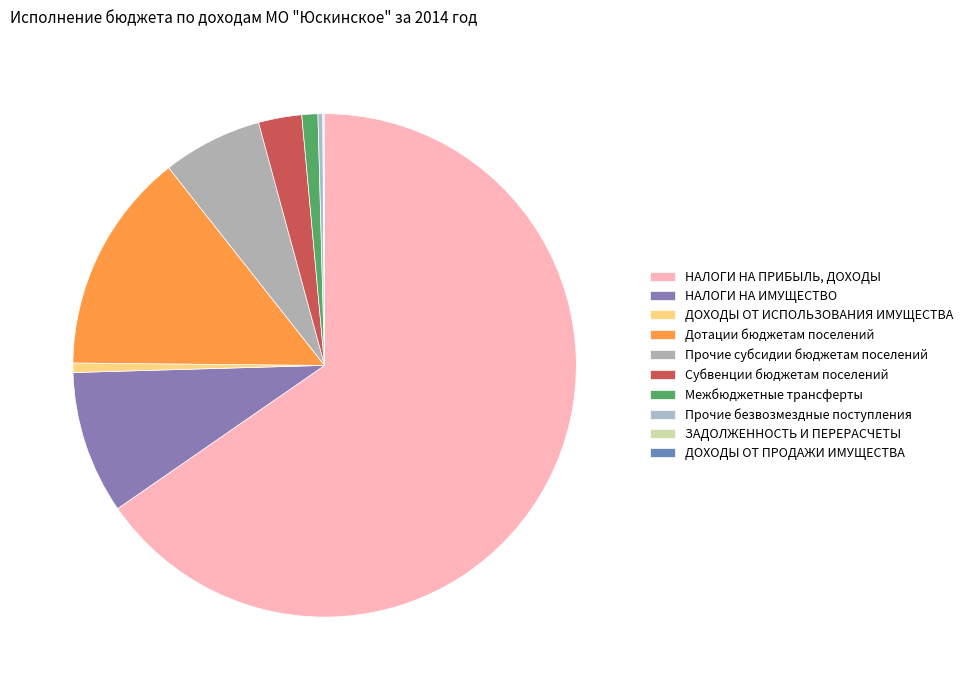

Rank the categories by value from lowest to highest.

ДОХОДЫ ОТ ПРОДАЖИ ИМУЩЕСТВА, ЗАДОЛЖЕННОСТЬ И ПЕРЕРАСЧЕТЫ, Прочие безвозмездные поступления, ДОХОДЫ ОТ ИСПОЛЬЗОВАНИЯ ИМУЩЕСТВА, Межбюджетные трансферты, Субвенции бюджетам поселений, Прочие субсидии бюджетам поселений, НАЛОГИ НА ИМУЩЕСТВО, Дотации бюджетам поселений, НАЛОГИ НА ПРИБЫЛЬ, ДОХОДЫ